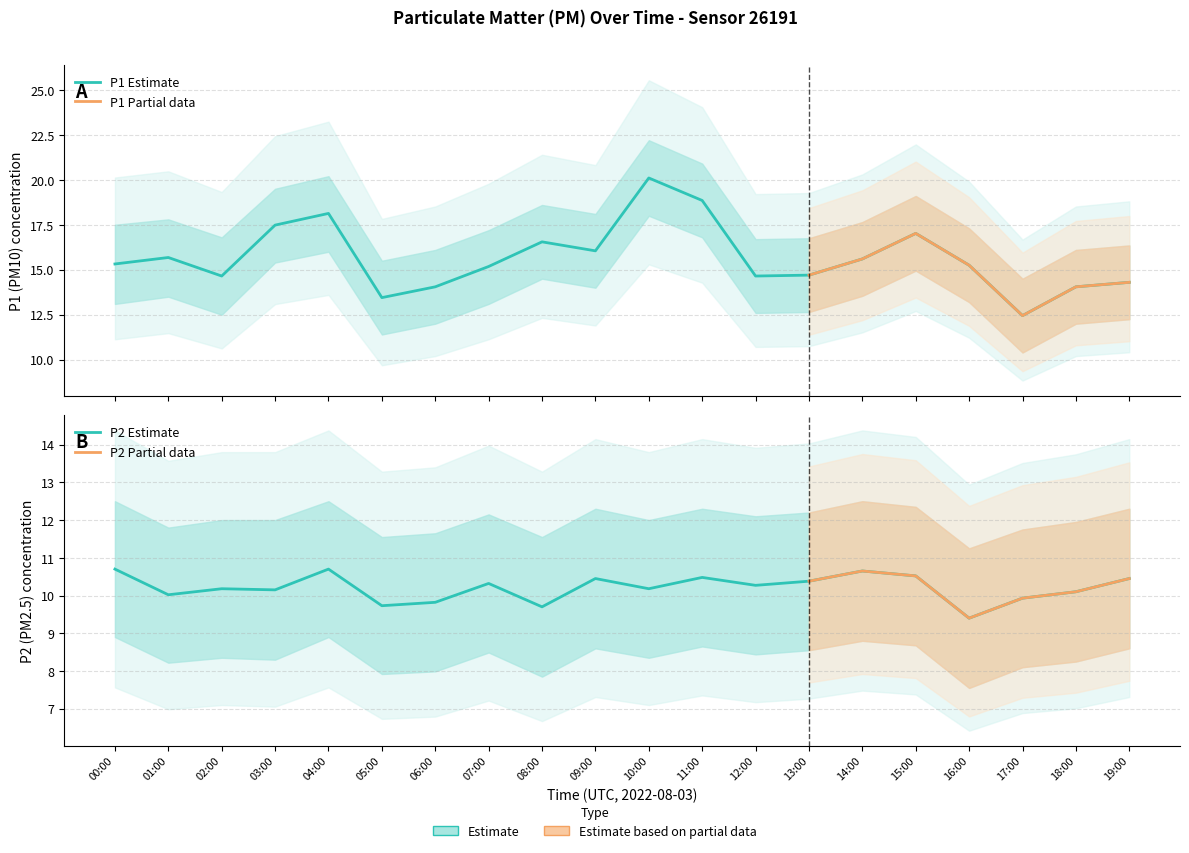

Reading right to left, transcribe all the data shown in this chart.

P1: 19:00=14.3	18:00=14.1	17:00=12.4	16:00=15.2	15:00=17.0	14:00=15.6	13:00=14.7	12:00=14.7	11:00=18.9	10:00=20.1	09:00=16.1	08:00=16.6	07:00=15.2	06:00=14.1	05:00=13.4	04:00=18.1	03:00=17.5	02:00=14.7	01:00=15.7	00:00=15.3
P2: 19:00=10.4	18:00=10.1	17:00=9.9	16:00=9.4	15:00=10.5	14:00=10.7	13:00=10.4	12:00=10.3	11:00=10.5	10:00=10.2	09:00=10.4	08:00=9.7	07:00=10.3	06:00=9.8	05:00=9.7	04:00=10.7	03:00=10.2	02:00=10.2	01:00=10.0	00:00=10.7